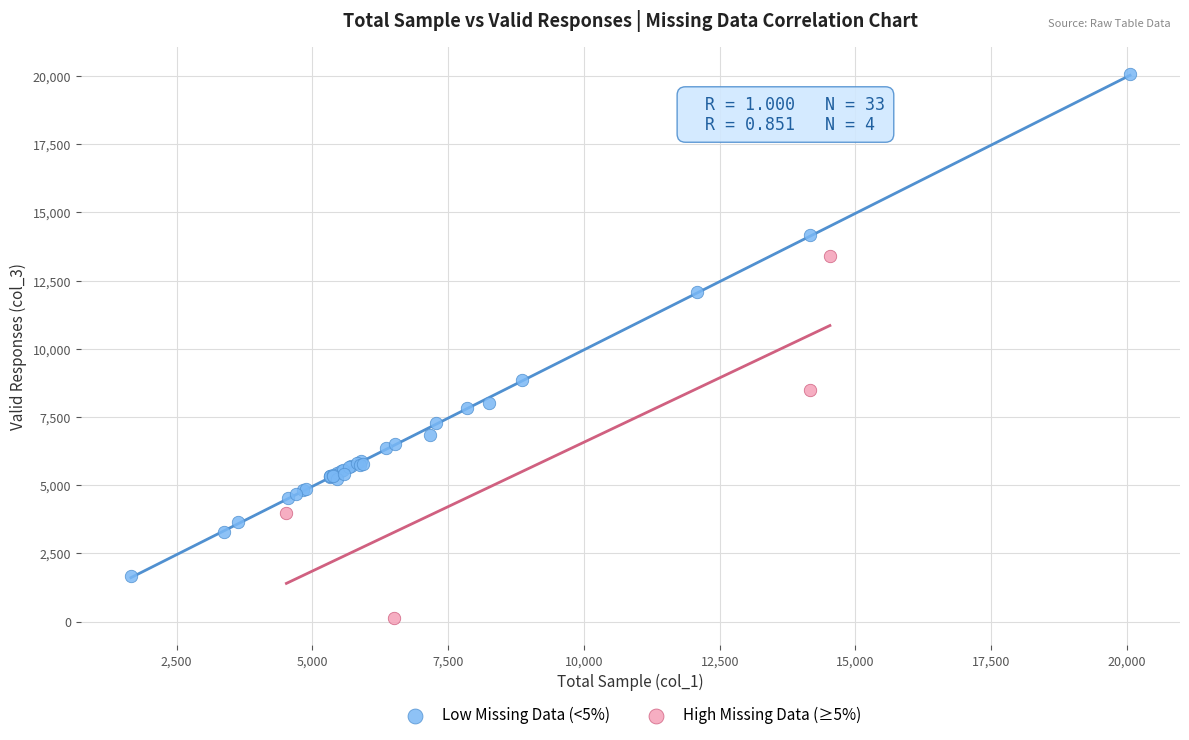

Which series reaches the minimum Y coordinate?

High Missing Data (≥5%)